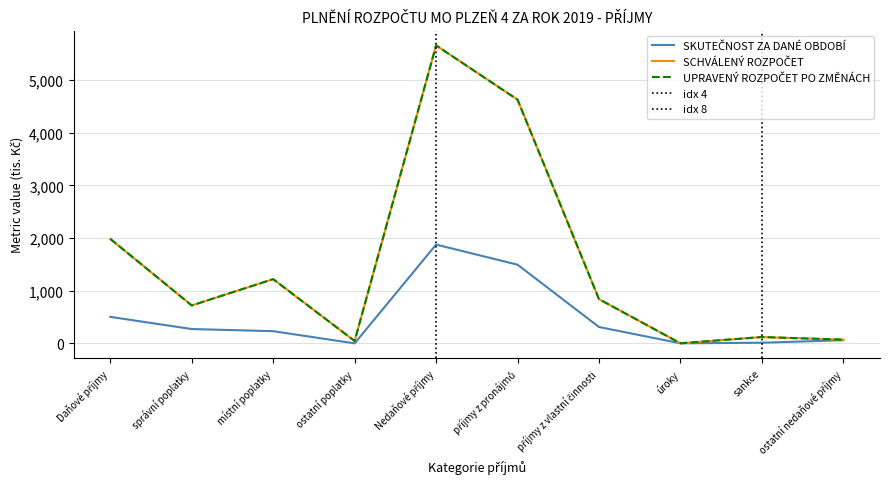

How many interior local peaks does the UPRAVENÝ ROZPOČET PO ZMĚNÁCH series have?

3